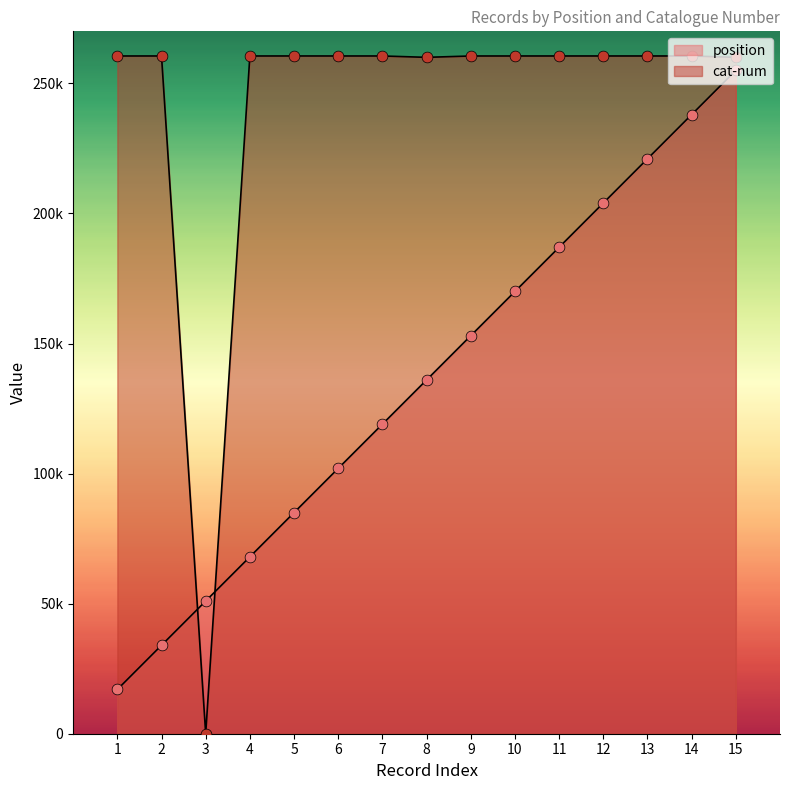

Which series has the largest Y range (max minus min)?

cat-num